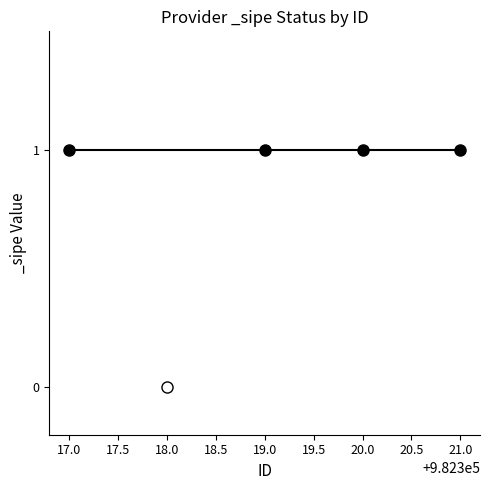

What is the sum of all values?

4